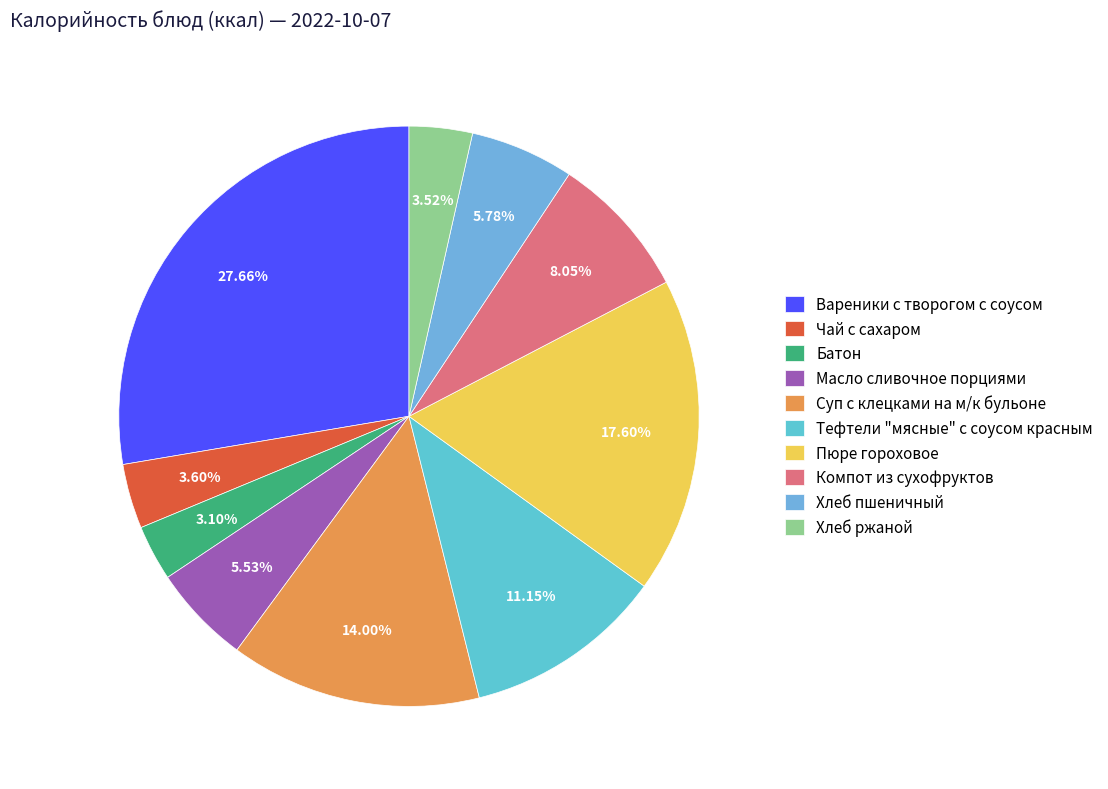

To the nearest percent, what is the combined percentage of Чай с сахаром and Тефтели "мясные" с соусом красным?

15%